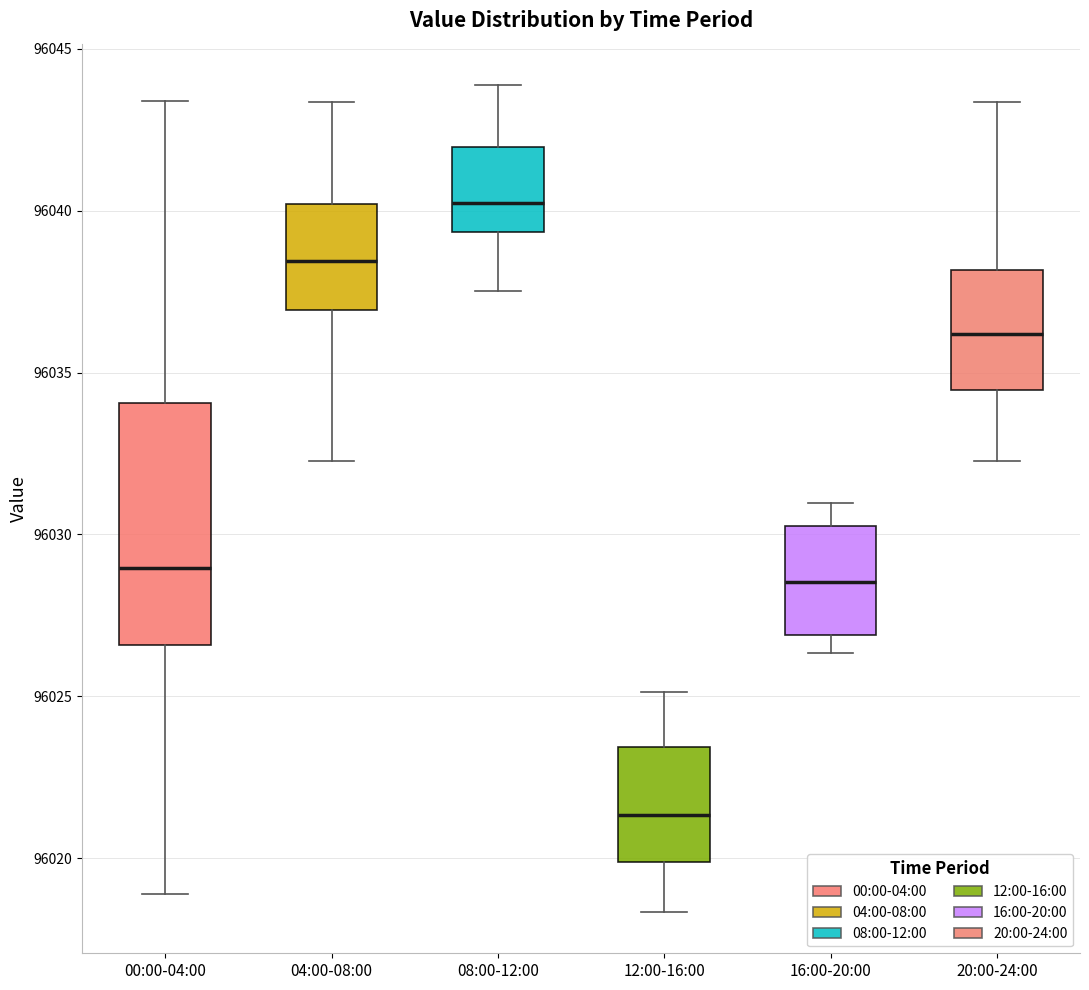

Where does the lower whisker of the box for 20:00-24:00 end on the y-axis? The values are not printed on the chart, so give them approximately, as read against the axis.

96032.5